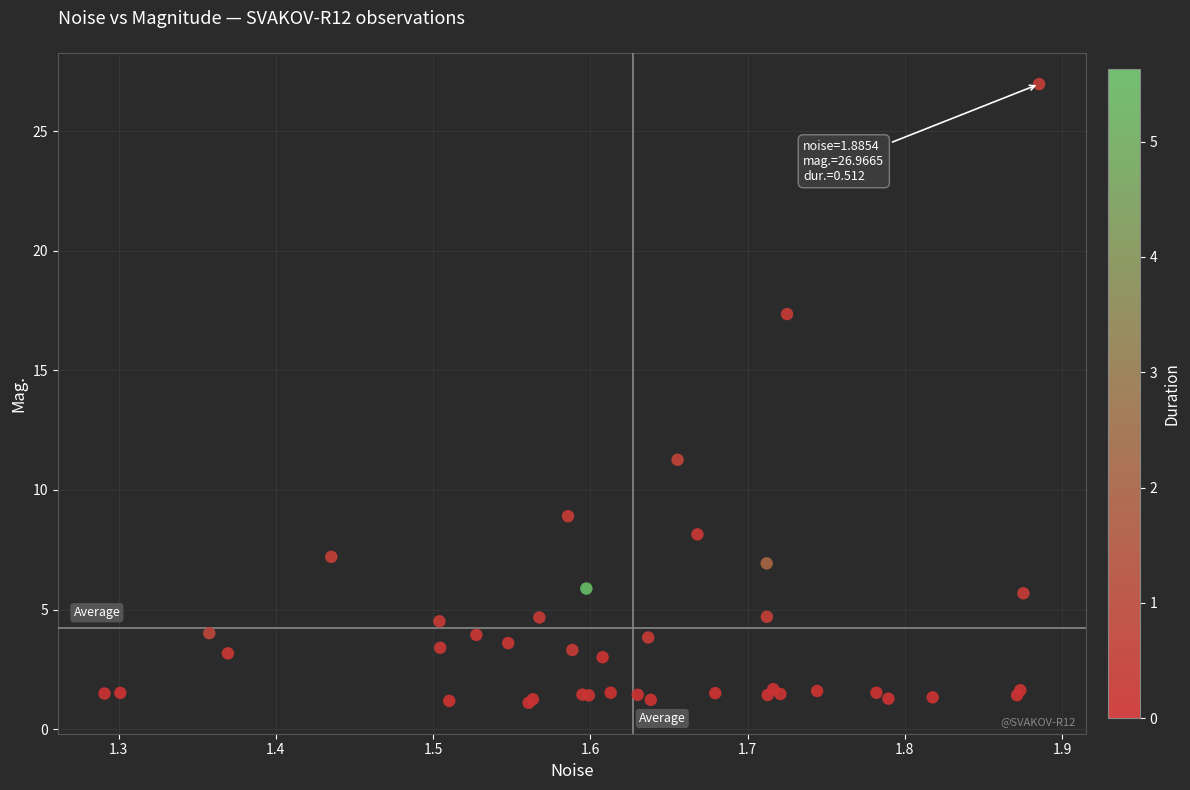

What Y value in the scatter plot is closest to 14?

11.3